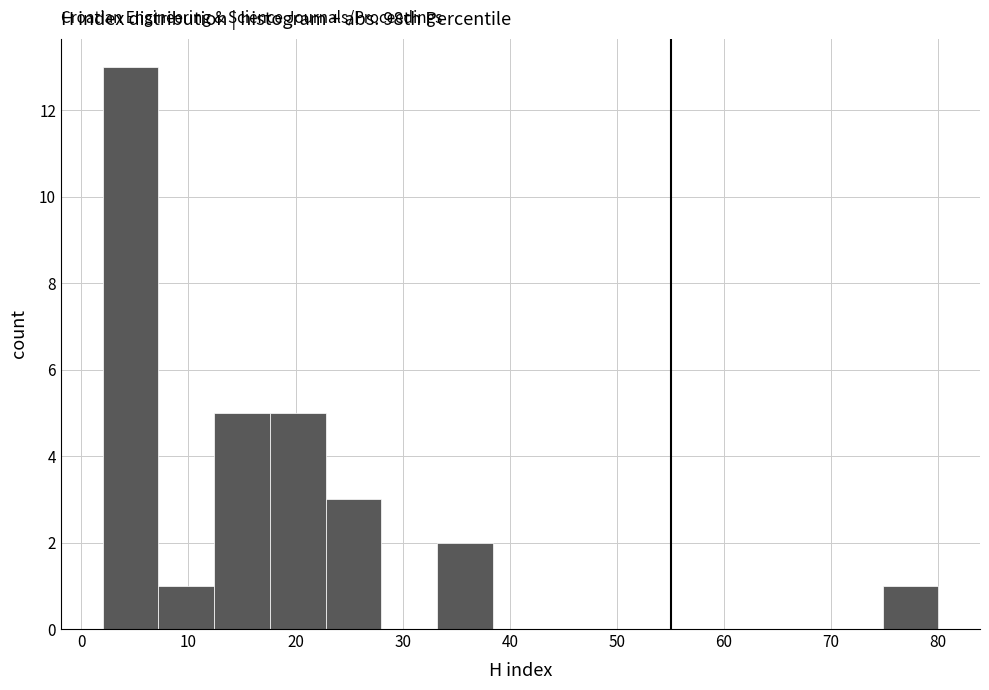

Reading left to right, transcribe this chart: for each bar, give the range it covers on the x-axis and its height. Neither the bar edges nor the heights are printed on the chart, so give them approximately, as read against the axes.

2.0 to 7.2: 13
7.2 to 12.4: 1
12.4 to 17.6: 5
17.6 to 22.8: 5
22.8 to 28.0: 3
28.0 to 33.2: 0
33.2 to 38.4: 2
38.4 to 43.6: 0
43.6 to 48.8: 0
48.8 to 54.0: 0
54.0 to 59.2: 0
59.2 to 64.4: 0
64.4 to 69.6: 0
69.6 to 74.8: 0
74.8 to 80.0: 1